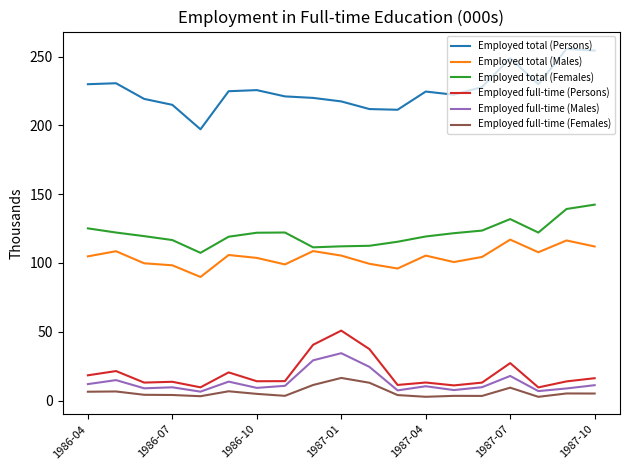

What is the difference between the second highest and second lowest values in the Employed full-time (Persons) series?

30.9